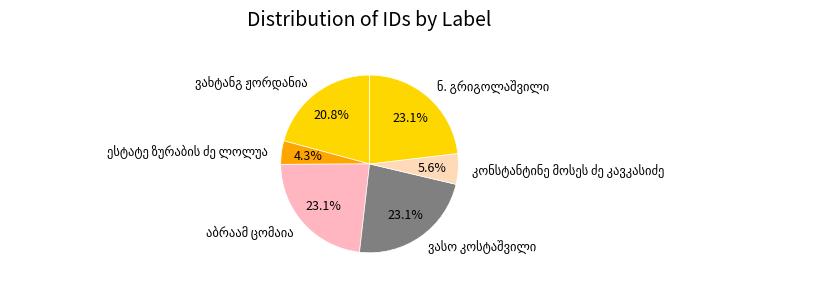

Count the number of slices in the pie.

6